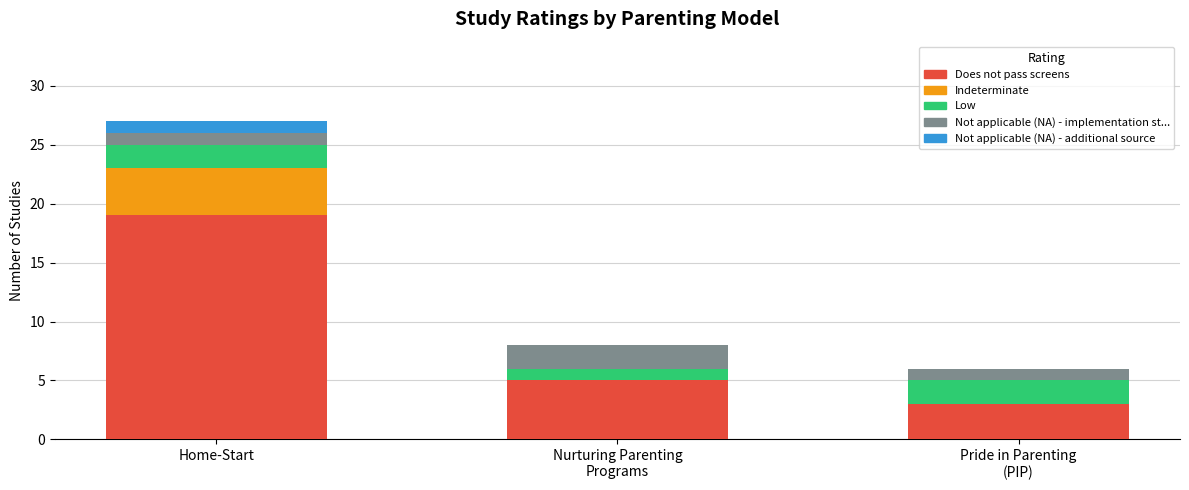

What is the highest value of the Does not pass screens series?

19